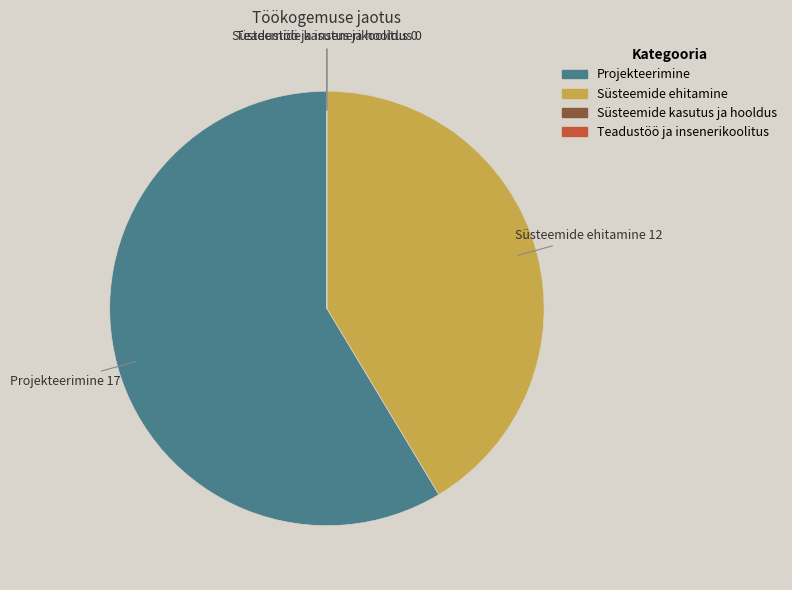

The Projekteerimine slice represents 65% of the pie. True or false?

False